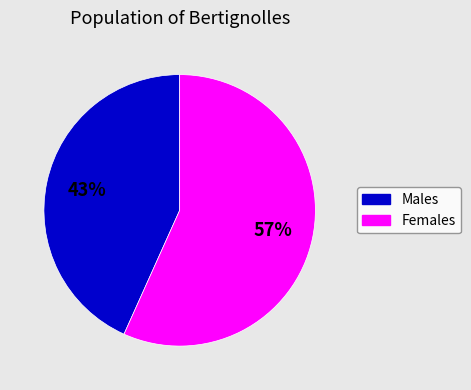

Combined, do Males and Females account for over 50%?

Yes